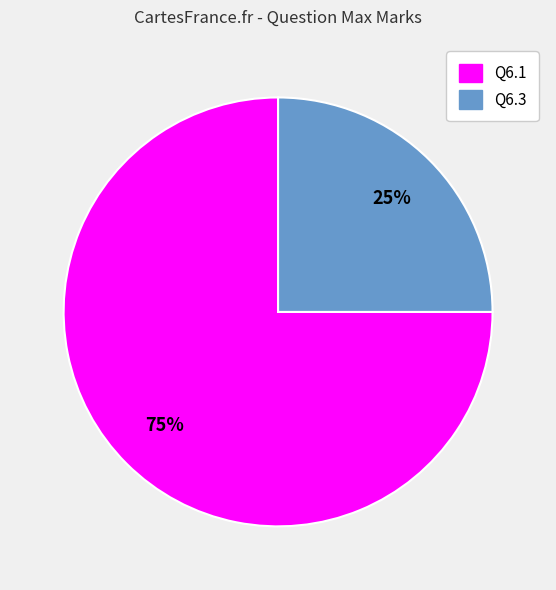

To the nearest percent, what is the average slice percentage?

50%